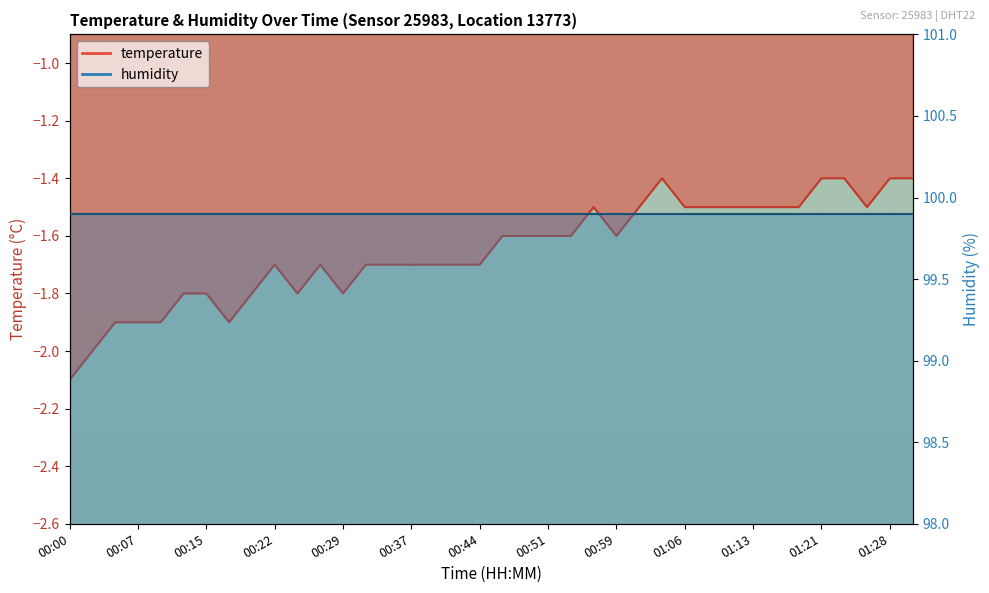

Where is the data nearest to the value -1?

01:04